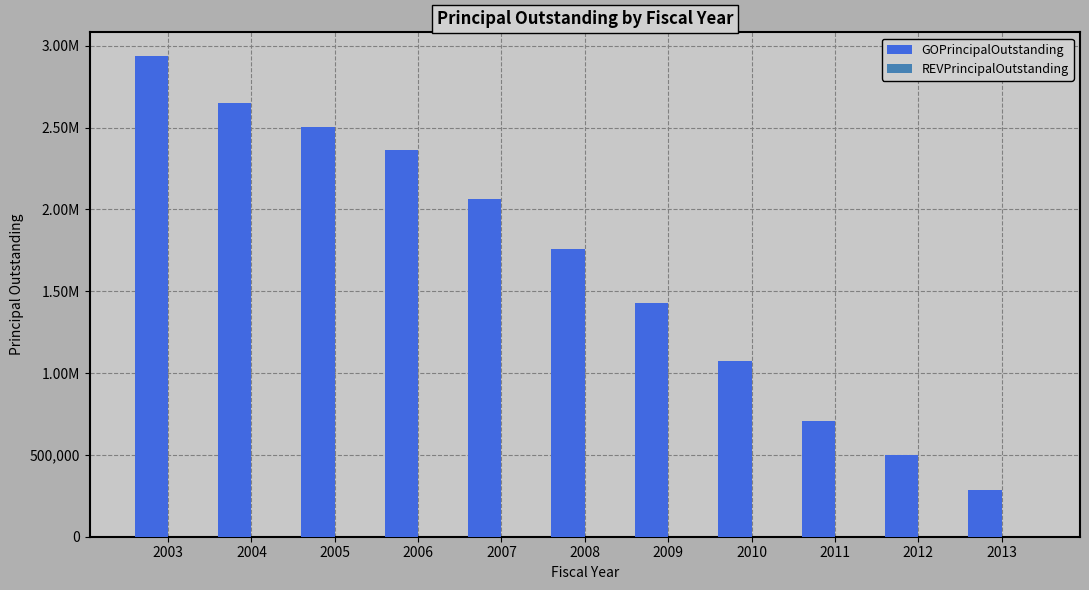

Does the chart contain any negative values?

No